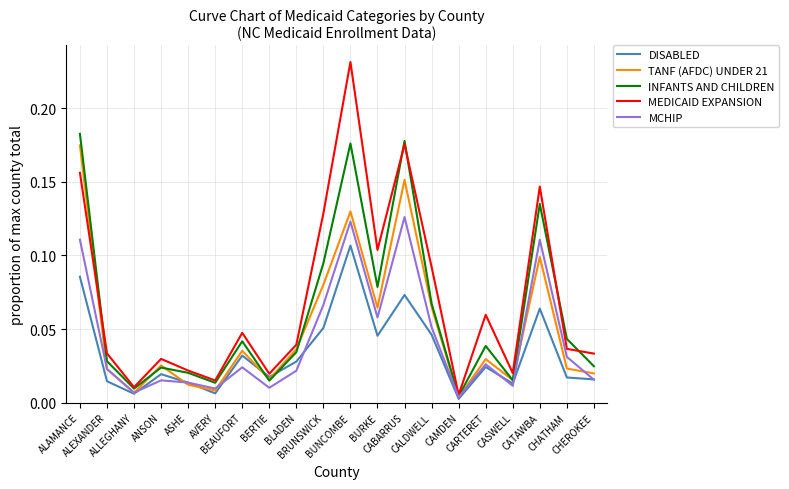

Which series has the widest spread of values?

MEDICAID EXPANSION